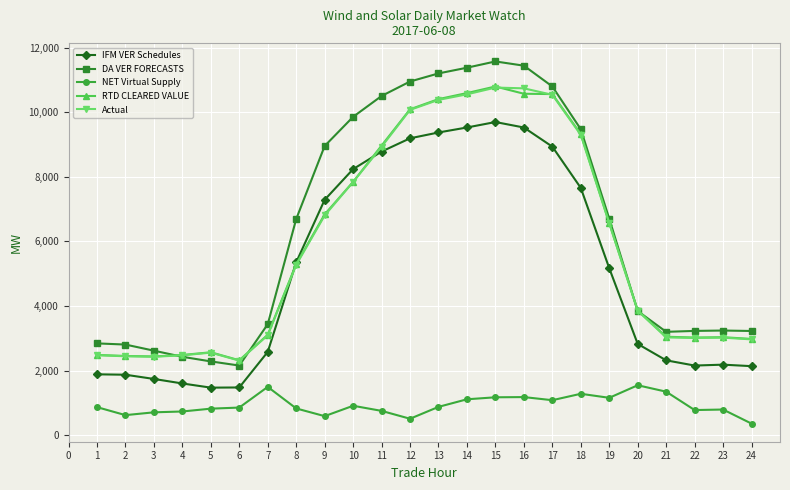

How many values in the DA VER FORECASTS series are below 6693?

12